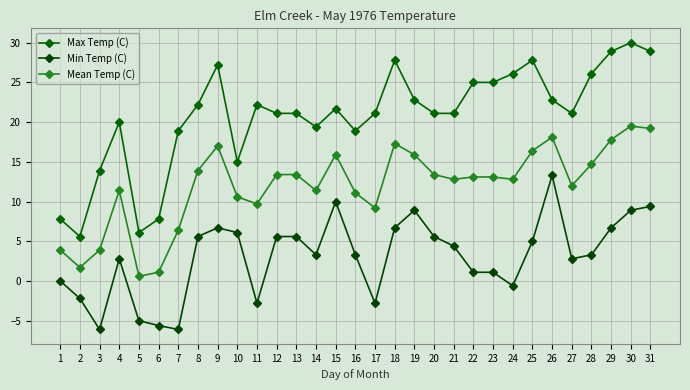

Rank the series by their average value, from lowest to highest.

Min Temp (C), Mean Temp (C), Max Temp (C)